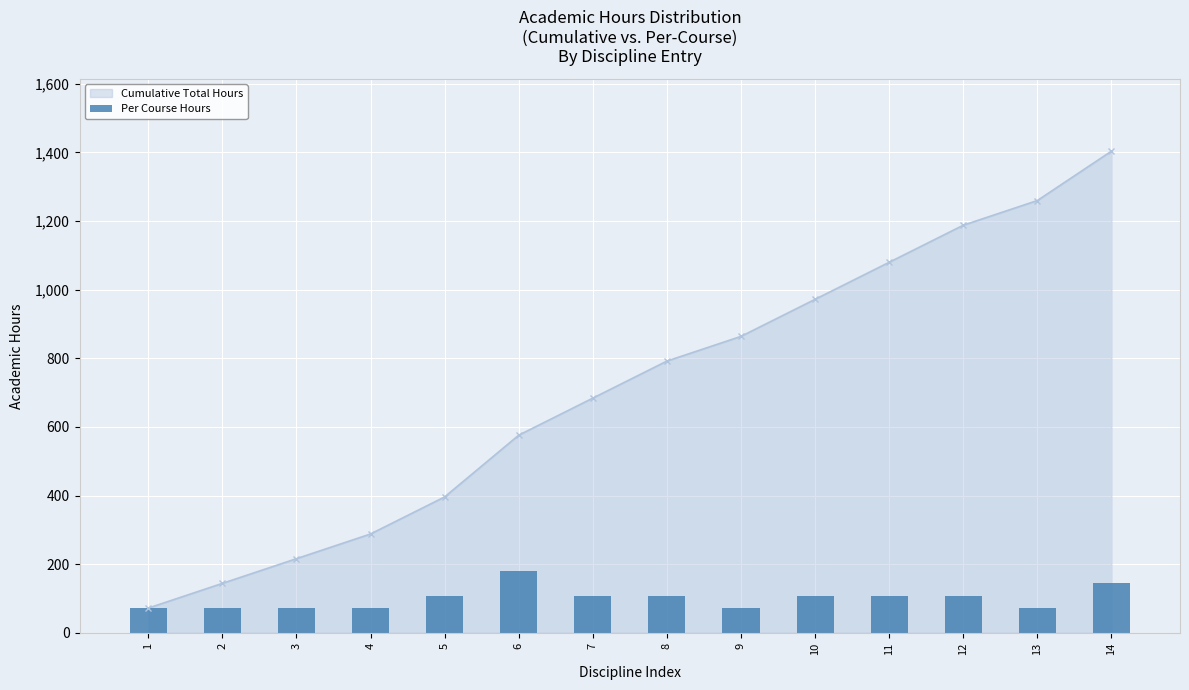

List the labels in order of value, largest first.

6, 14, 5, 7, 8, 10, 11, 12, 1, 2, 3, 4, 9, 13